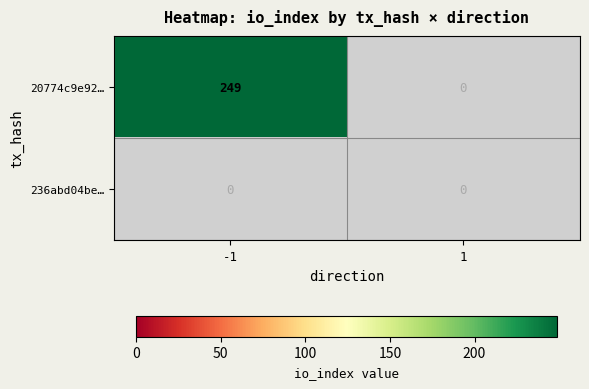

Reading left to right, transcribe all the data shown in this chart.

20774c9e92…: 249	0
236abd04be…: 0	0